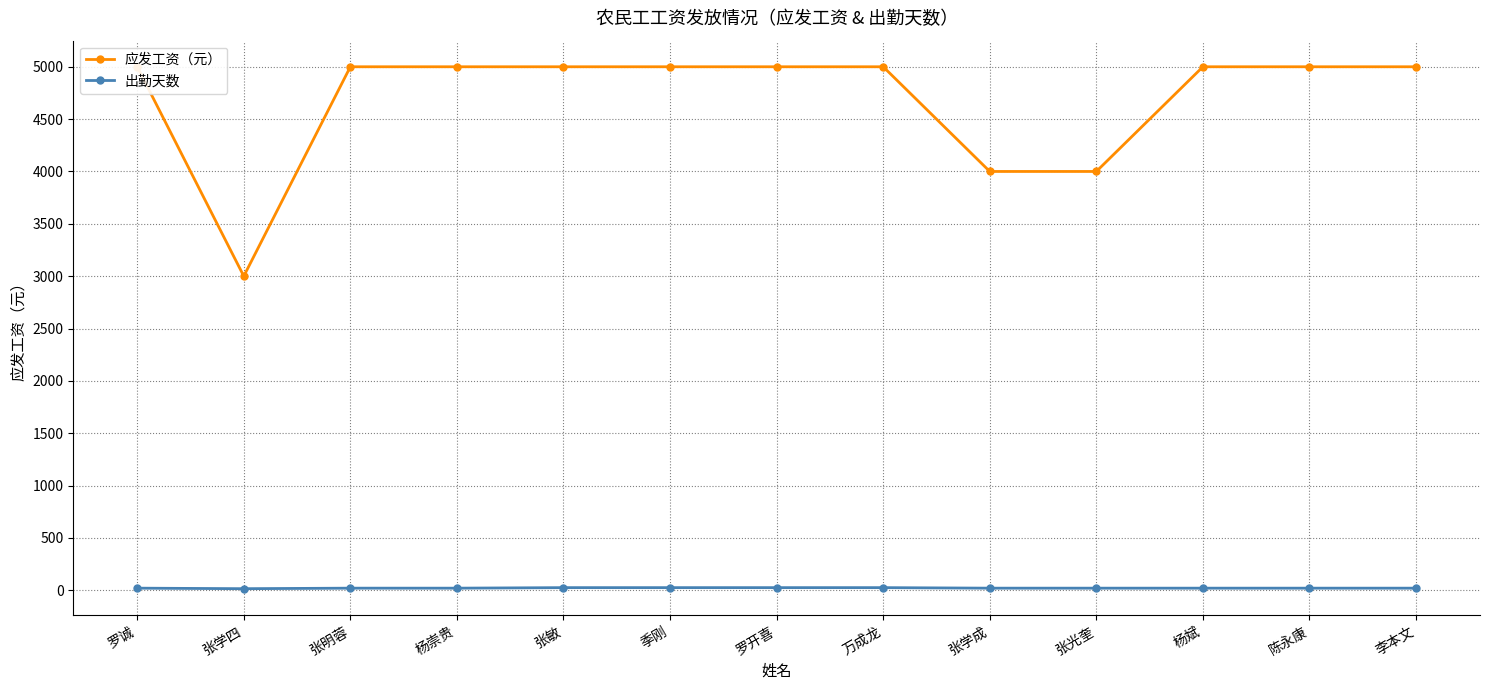

How many data points does each series have?

13